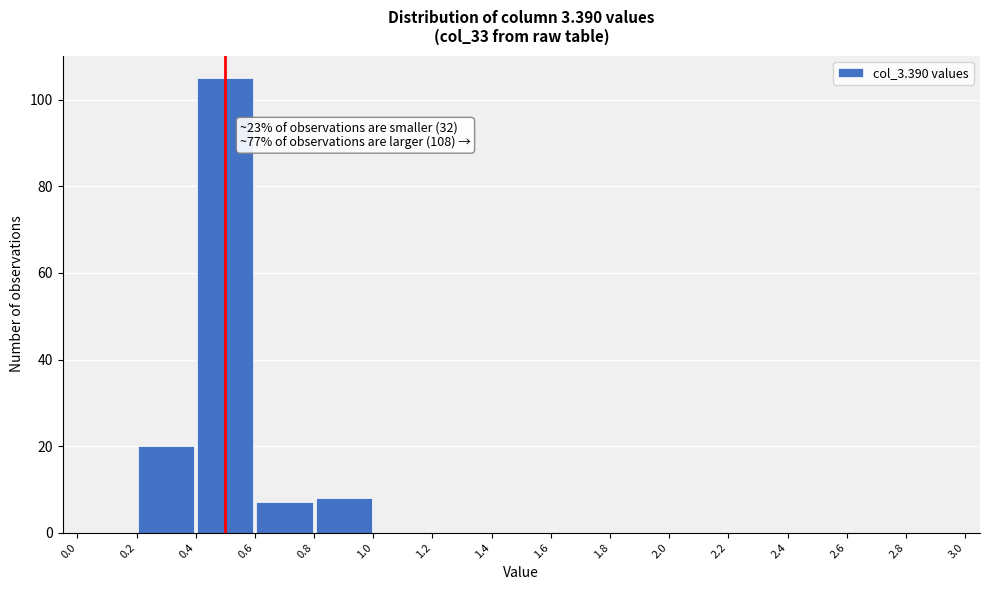

Over which range of the x-axis is the bar tallest?

0.4 to 0.6